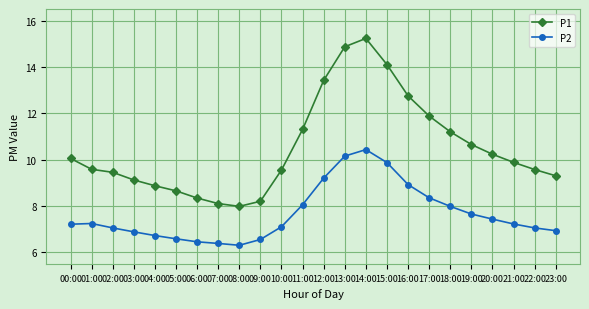

Does the chart display data point markers on the line(s)?

Yes